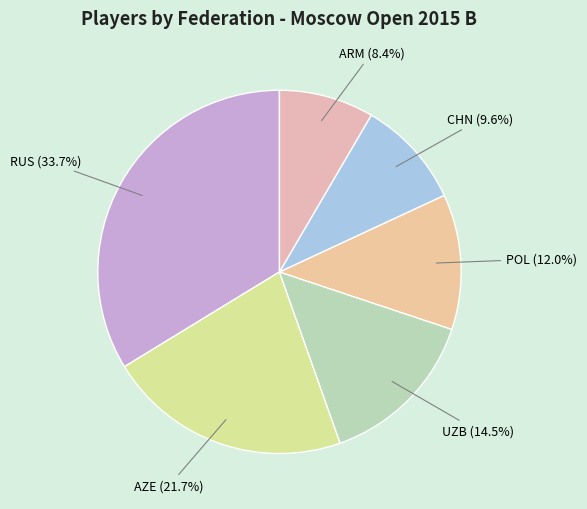

Count the number of slices in the pie.

6